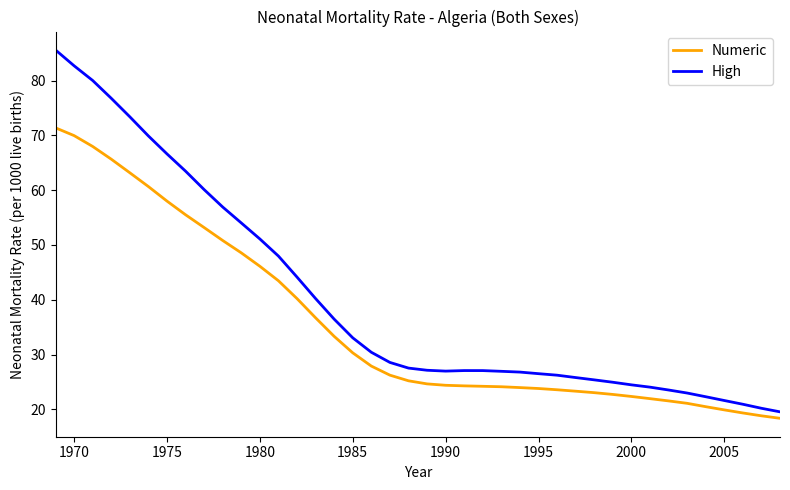

Which series has the largest total across all categories?

High